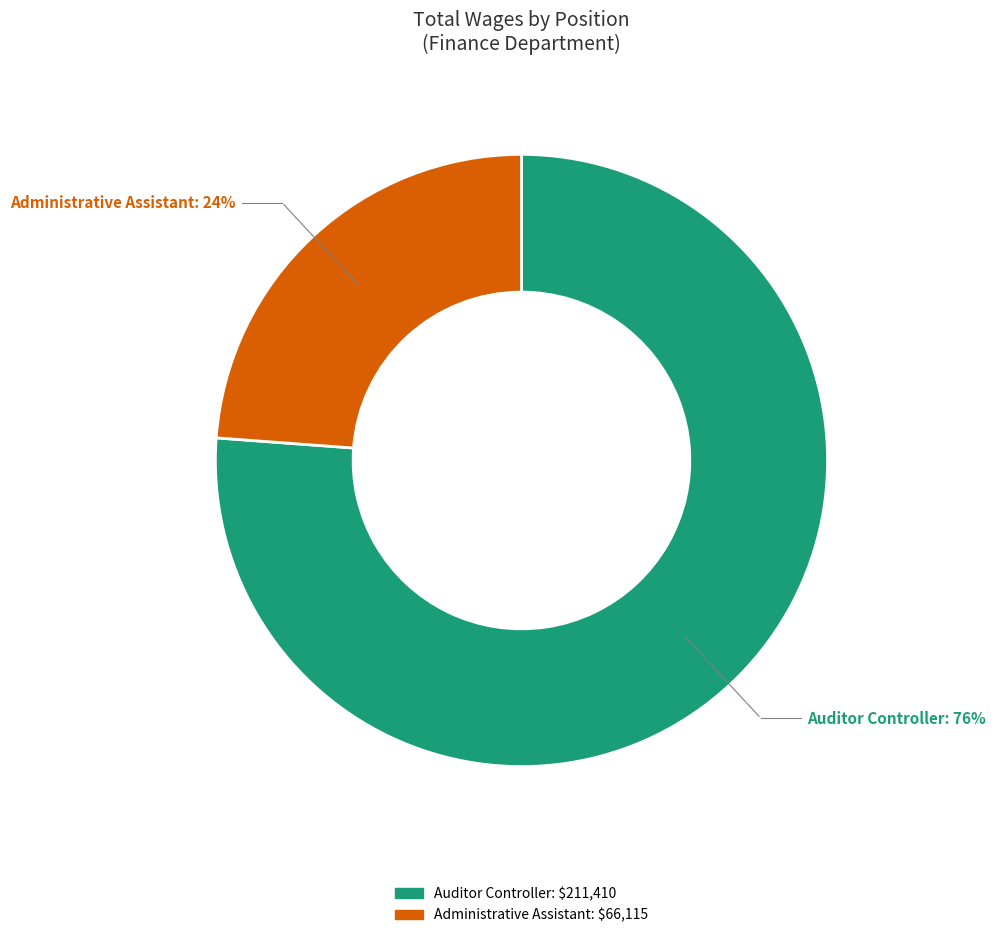

What is the majority slice?

Auditor Controller